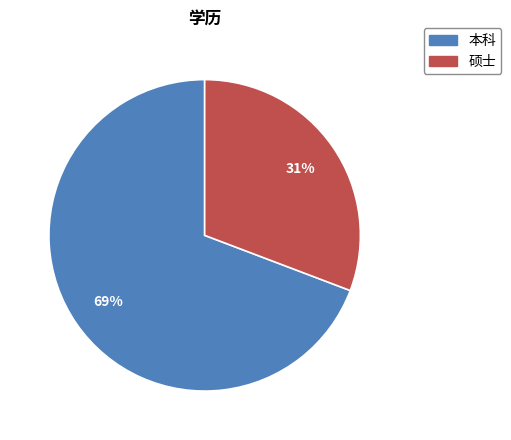

What percentage is the 本科 slice, to the nearest percent?

69%